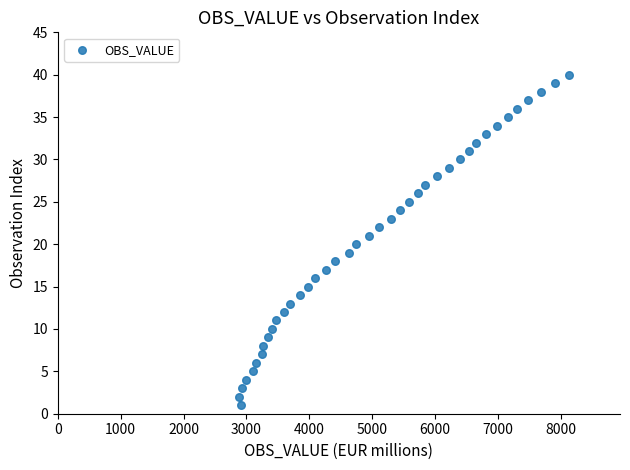

What is the range of Y values (max minus min)?

39